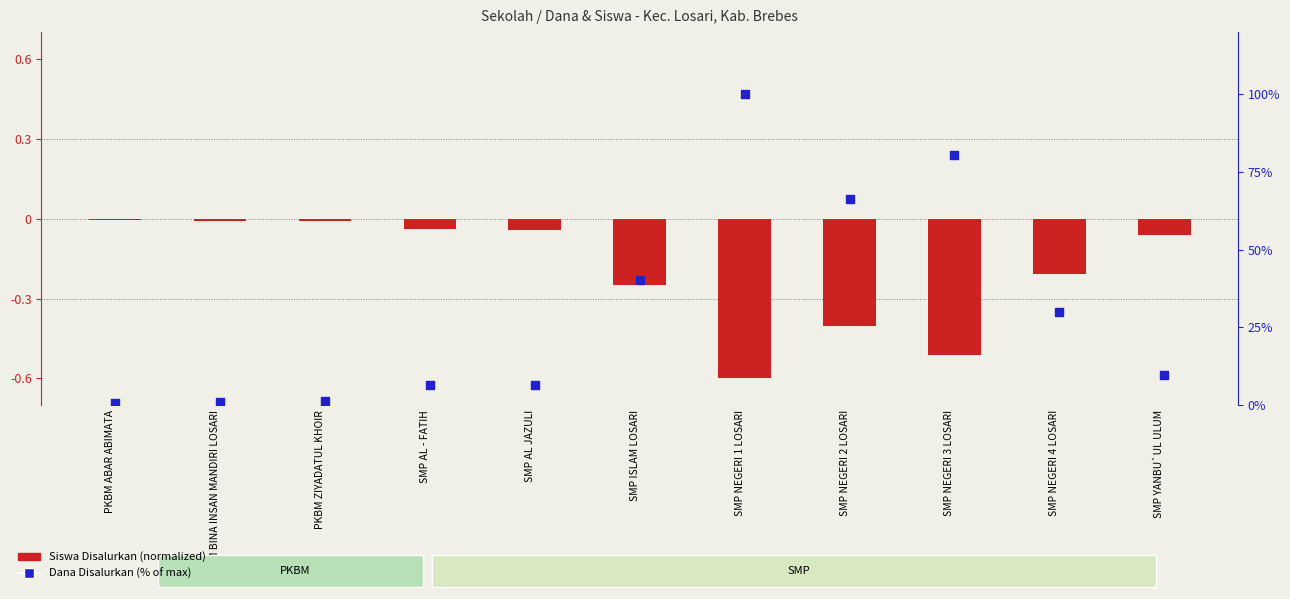

Which series has the largest total across all categories?

Dana Disalurkan (% of max)